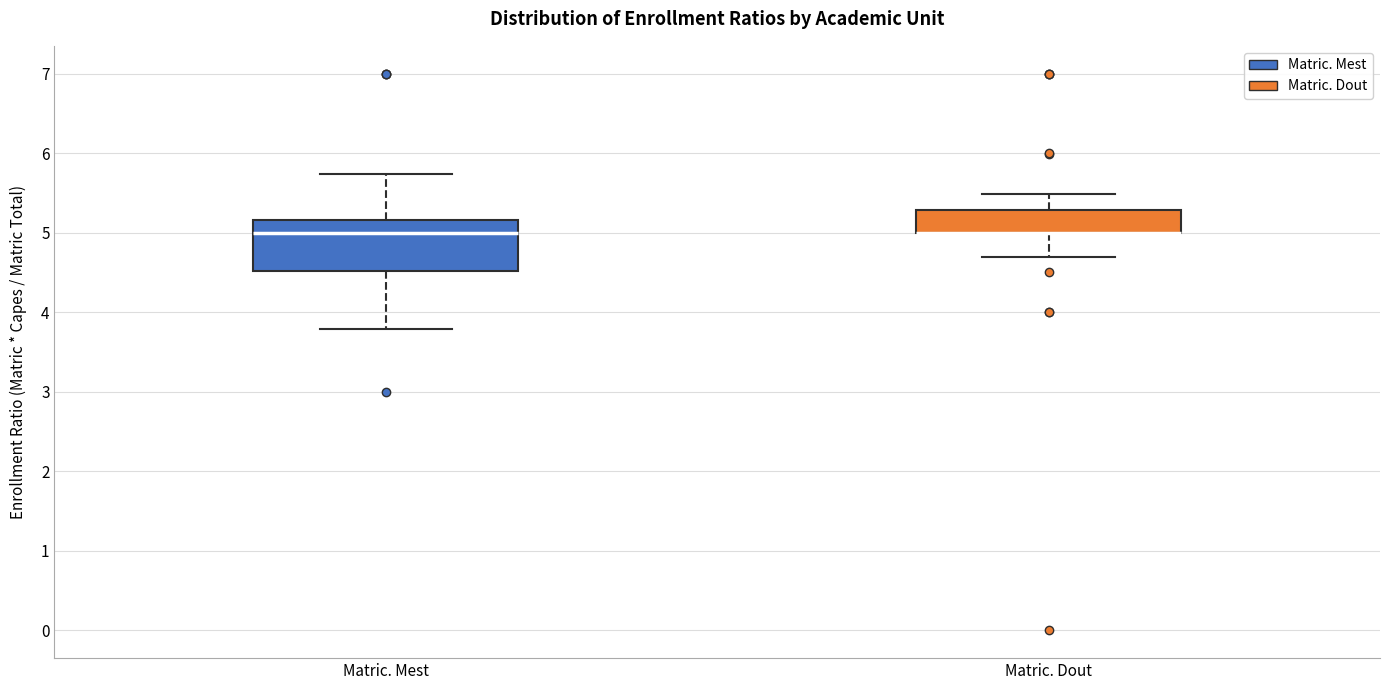

Reading left to right, transcribe this box plot: for each box, give where its median line is, the range the box spans, and where its two whiskers end, as read against the y-axis. The values are not printed on the chart, so give them approximately, as read against the axis.

Matric. Mest: median 5.0, box 4.5 to 5.2, whiskers 3.8 to 5.7
Matric. Dout: median 5.0 (drawn on the box's lower edge), box 5.0 to 5.3, whiskers 4.7 to 5.5